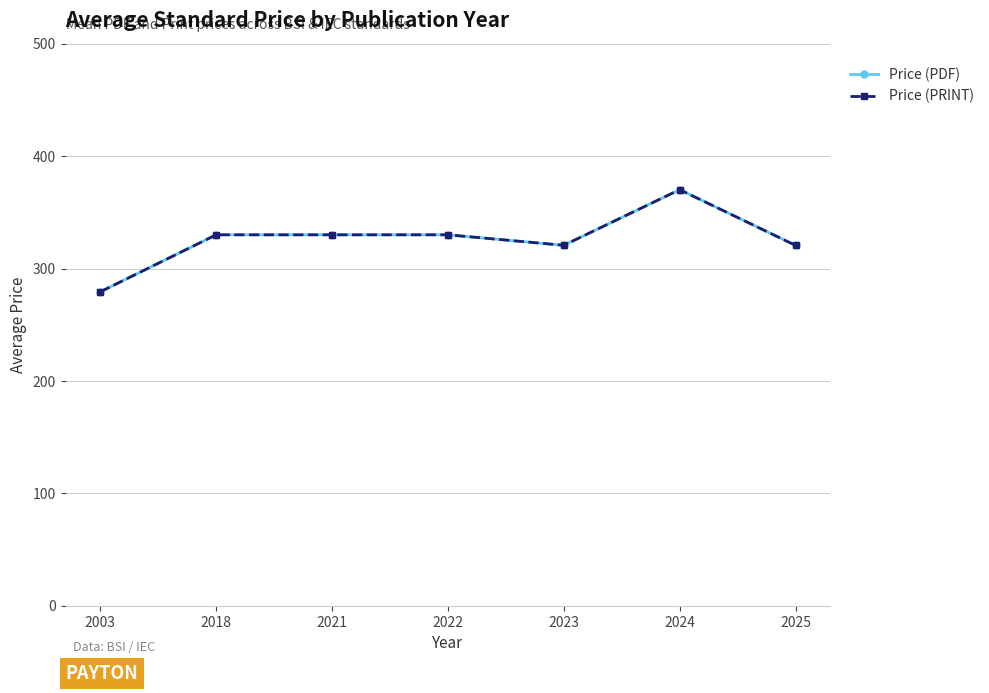

How many lines are shown in the chart?

2